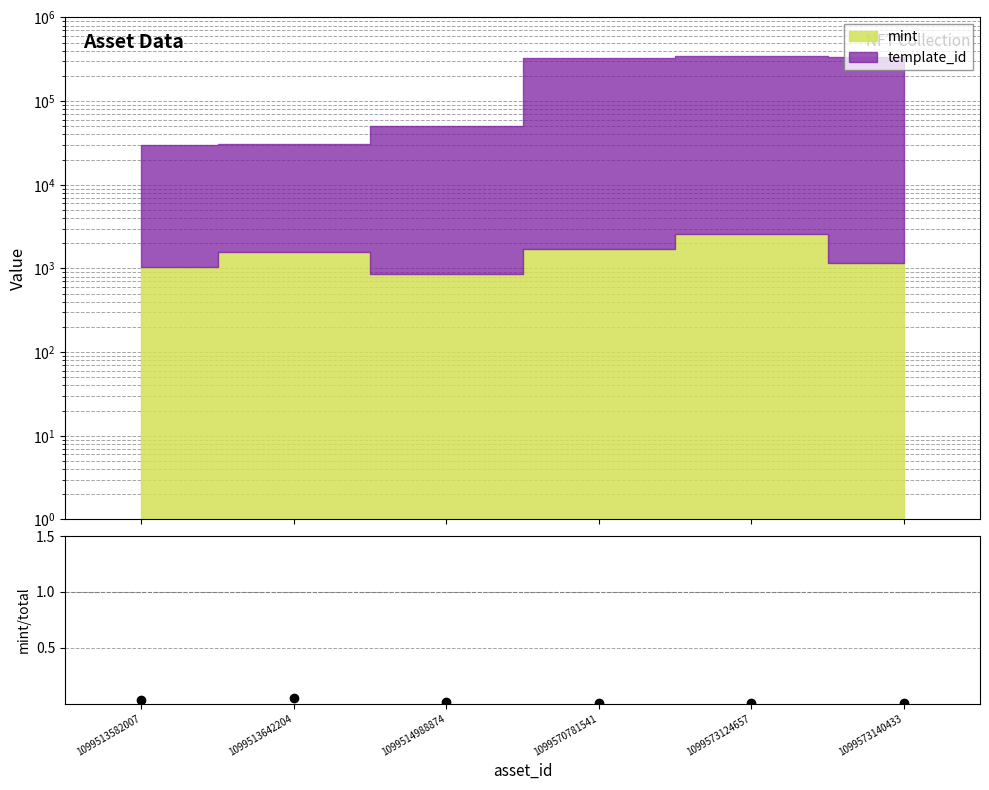

Is it true that the value at 1099514988874 is 0.0?

False